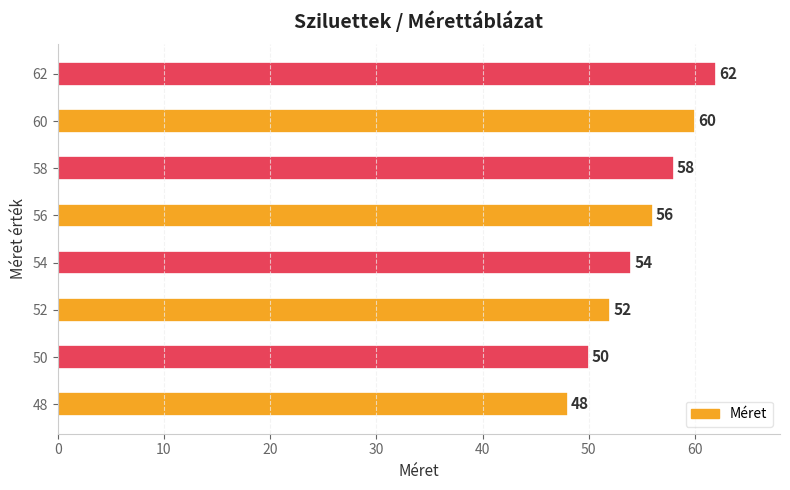

List the labels in order of value, largest first.

62, 60, 58, 56, 54, 52, 50, 48